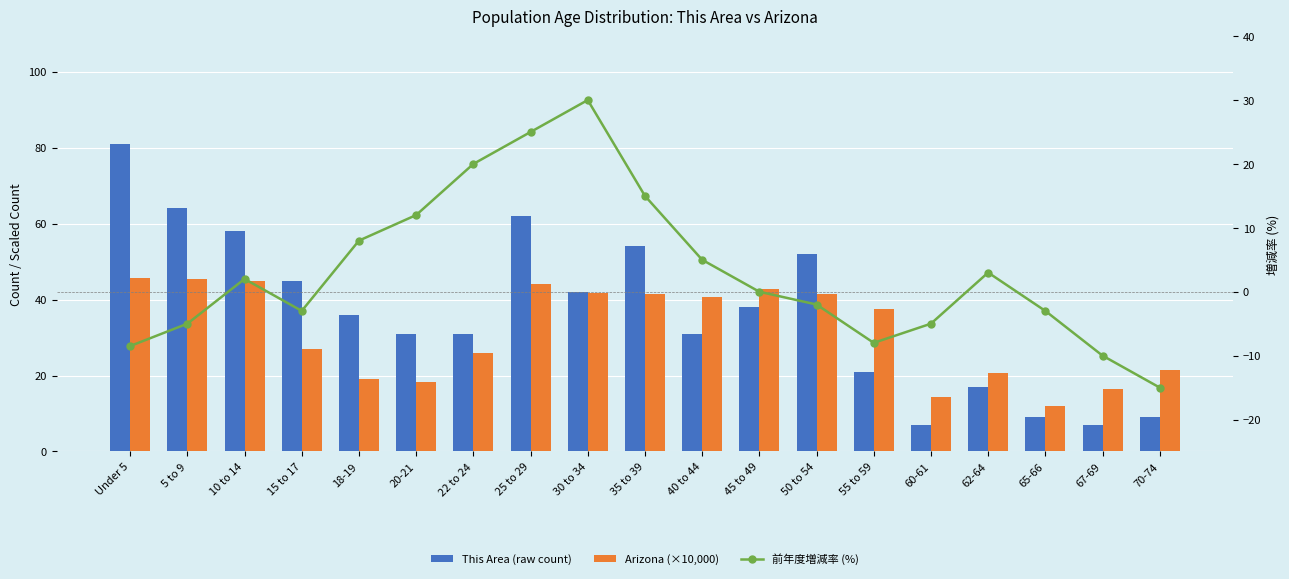

What is the label of the 5th bar from the left?

18-19